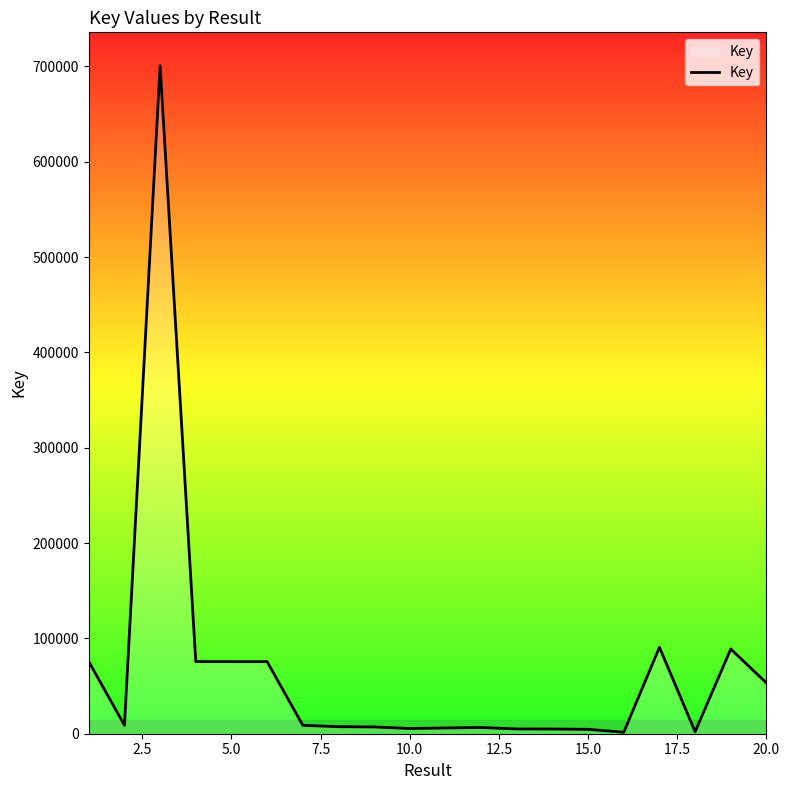

What is the difference between the maximum and minimum values?

699144